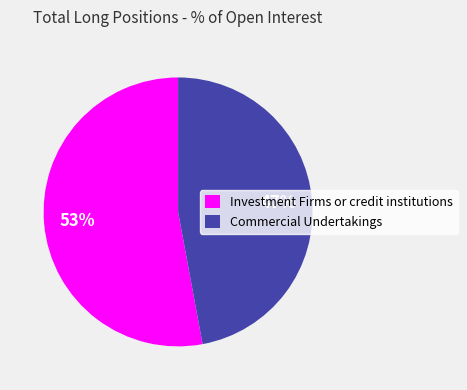

Count the number of slices in the pie.

2